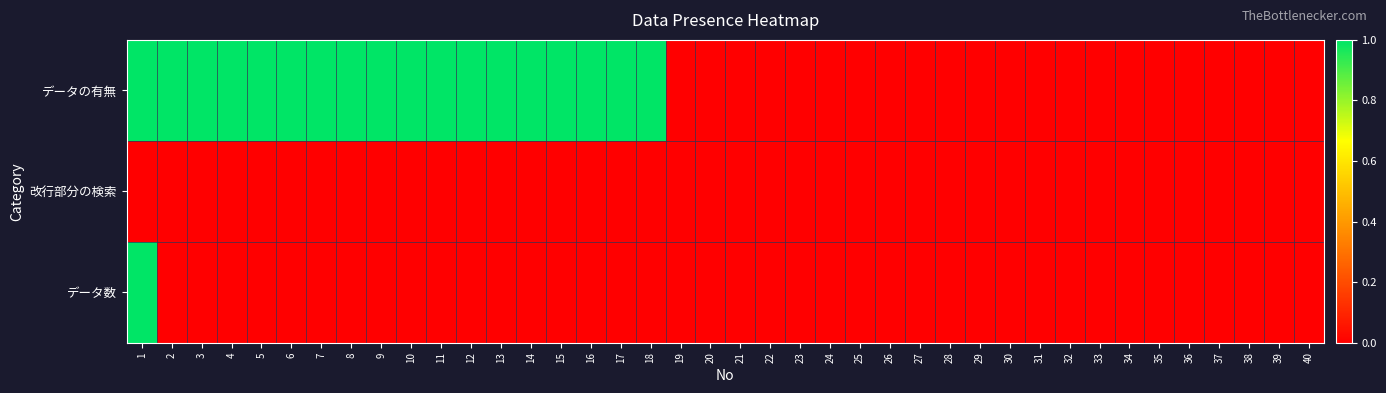

Reading left to right, extract all data points from this chart.

データの有無: 1=1	2=1	3=1	4=1	5=1	6=1	7=1	8=1	9=1	10=1	11=1	12=1	13=1	14=1	15=1	16=1	17=1	18=1	19=0	20=0	21=0	22=0	23=0	24=0	25=0	26=0	27=0	28=0	29=0	30=0	31=0	32=0	33=0	34=0	35=0	36=0	37=0	38=0	39=0	40=0
改行部分の検索: 1=0	2=0	3=0	4=0	5=0	6=0	7=0	8=0	9=0	10=0	11=0	12=0	13=0	14=0	15=0	16=0	17=0	18=0	19=0	20=0	21=0	22=0	23=0	24=0	25=0	26=0	27=0	28=0	29=0	30=0	31=0	32=0	33=0	34=0	35=0	36=0	37=0	38=0	39=0	40=0
データ数: 1=1	2=0	3=0	4=0	5=0	6=0	7=0	8=0	9=0	10=0	11=0	12=0	13=0	14=0	15=0	16=0	17=0	18=0	19=0	20=0	21=0	22=0	23=0	24=0	25=0	26=0	27=0	28=0	29=0	30=0	31=0	32=0	33=0	34=0	35=0	36=0	37=0	38=0	39=0	40=0